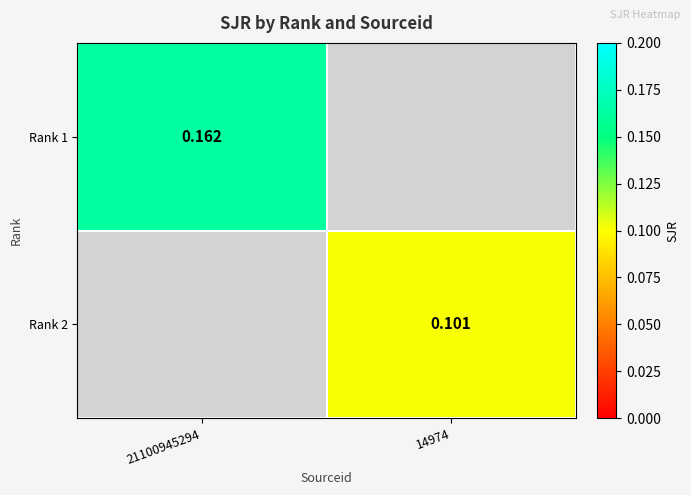

Which category has the lowest value in the Rank 2 series?

21100945294